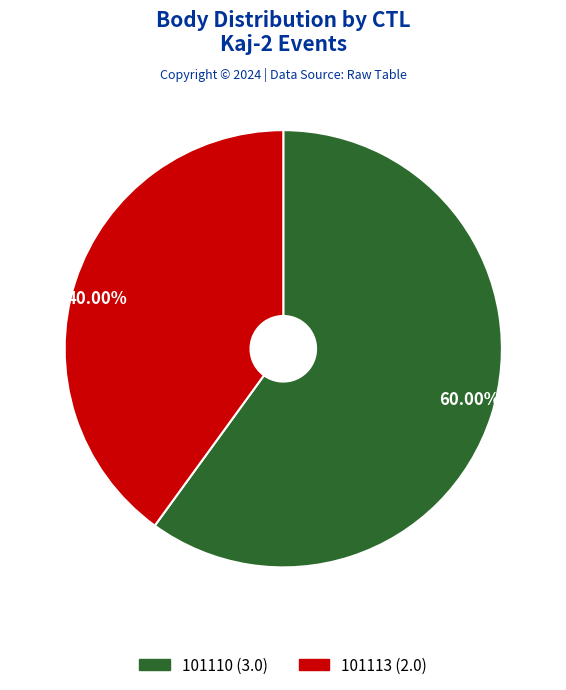

What is the largest slice in the pie chart?

101110